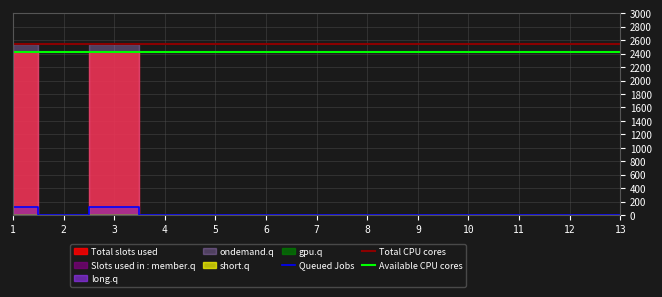

At which label is Queued Jobs closest to 56?

2